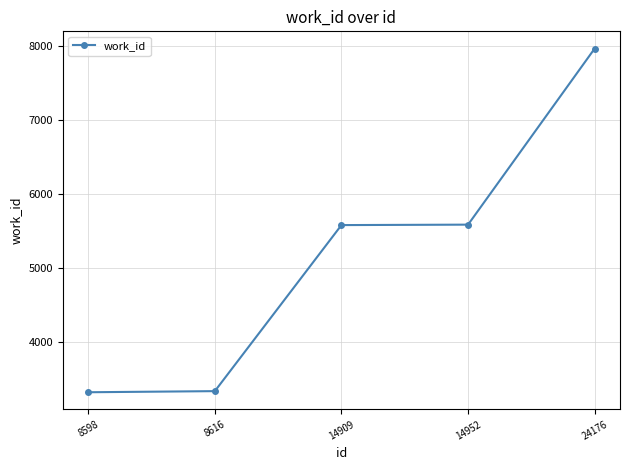

What is the smallest value displayed?

3328